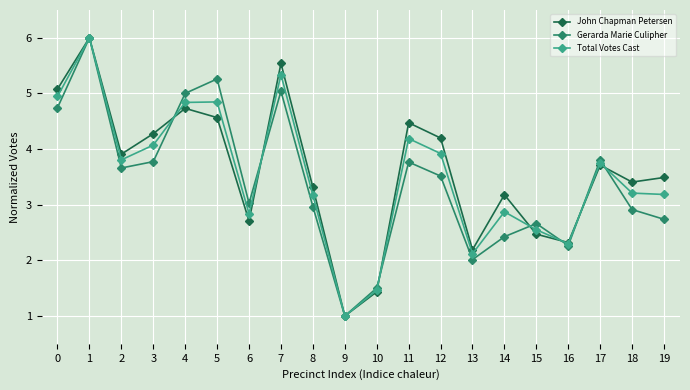

At which category is the sum across all series the highest?

1